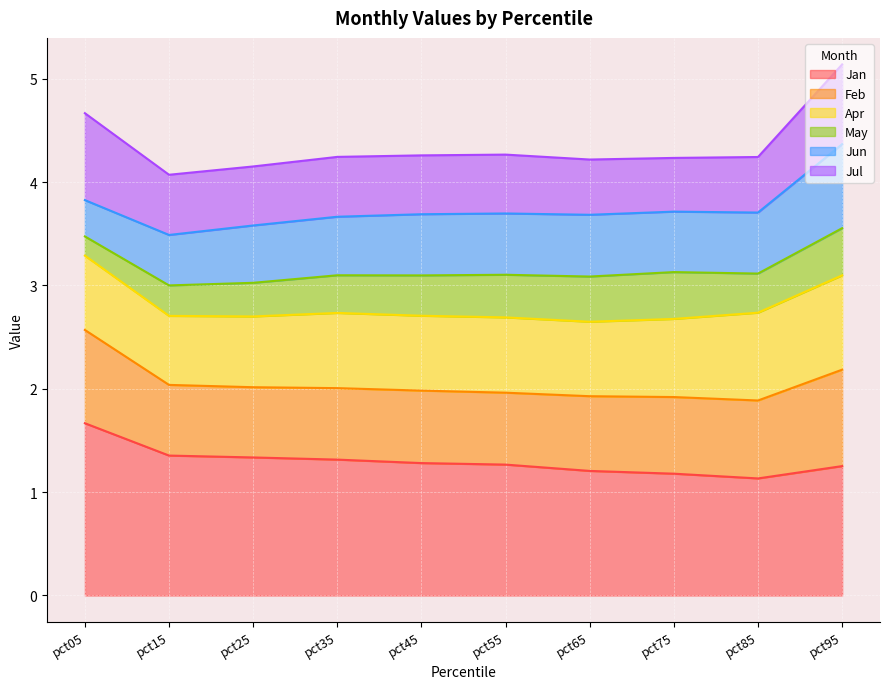

True or false: Feb and Jul cross at least once.

False